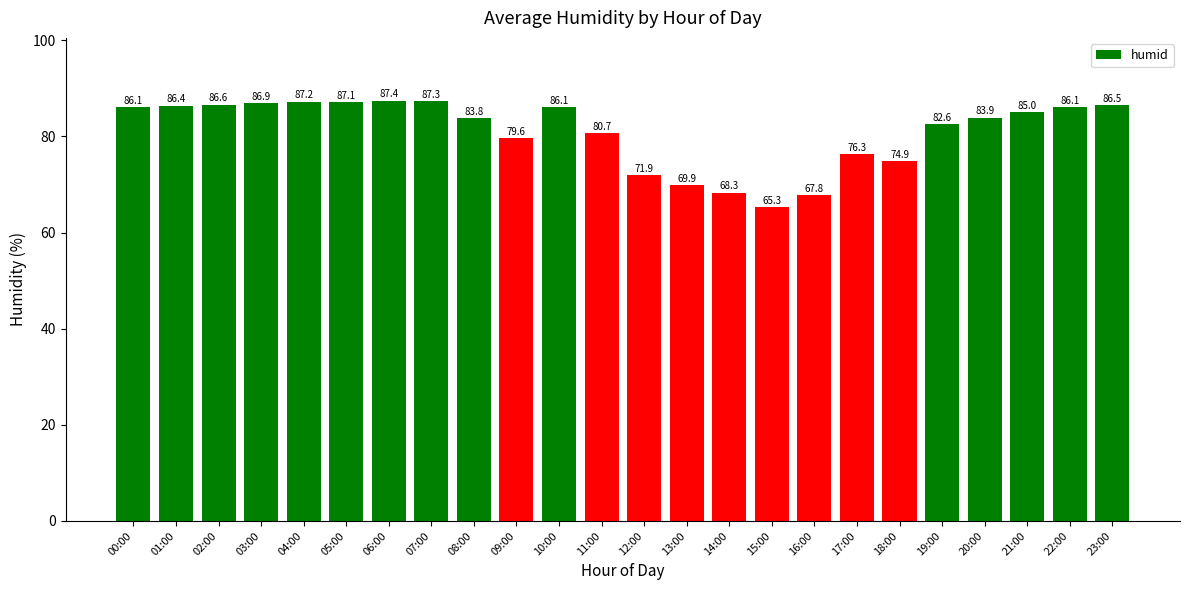

What is the label of the 15th bar from the left?

14:00